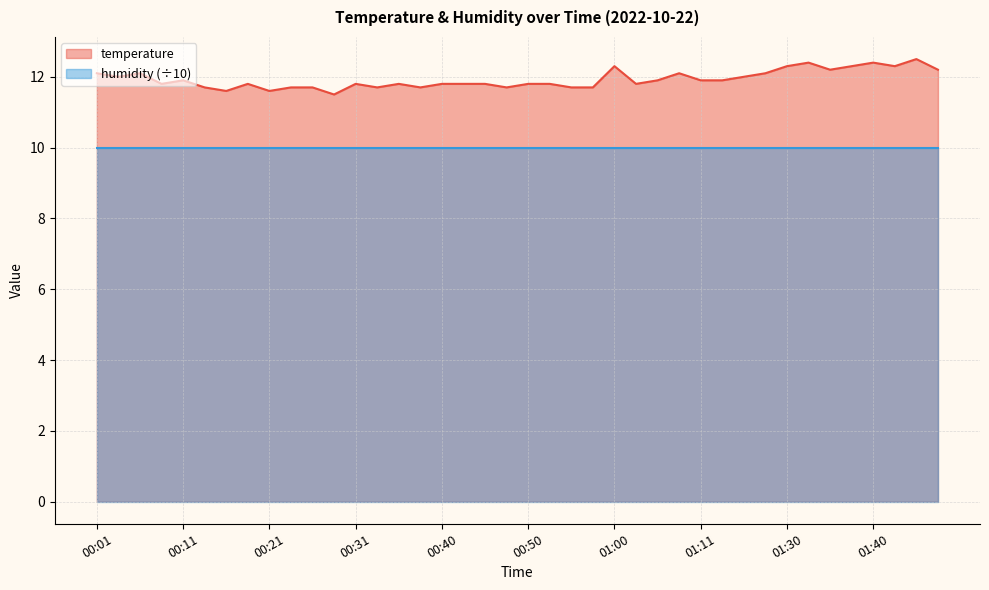

Which has a higher value, 00:26 or 00:16?

00:26